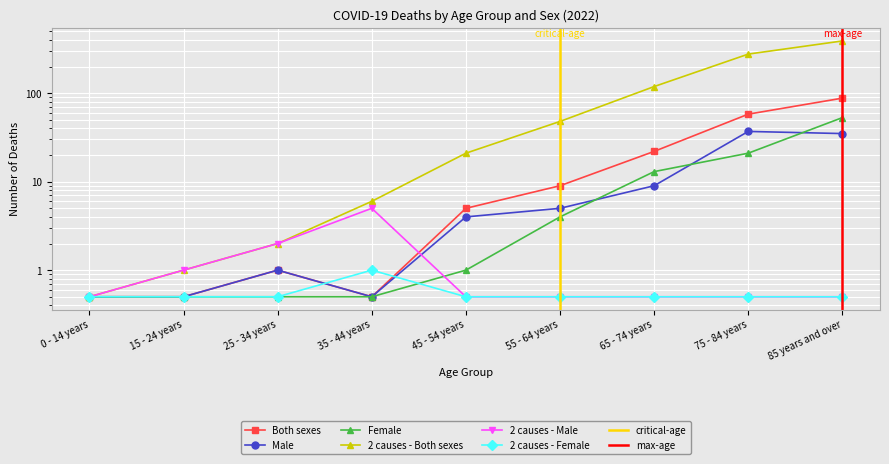

True or false: 2 causes - Both sexes and 2 causes - Female intersect in this chart.

False